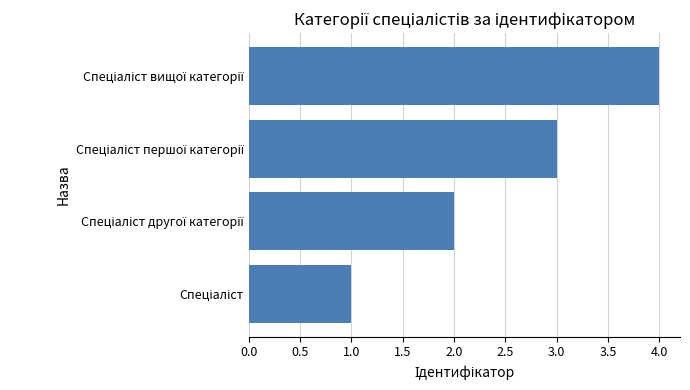

What is the sum of all values?

10